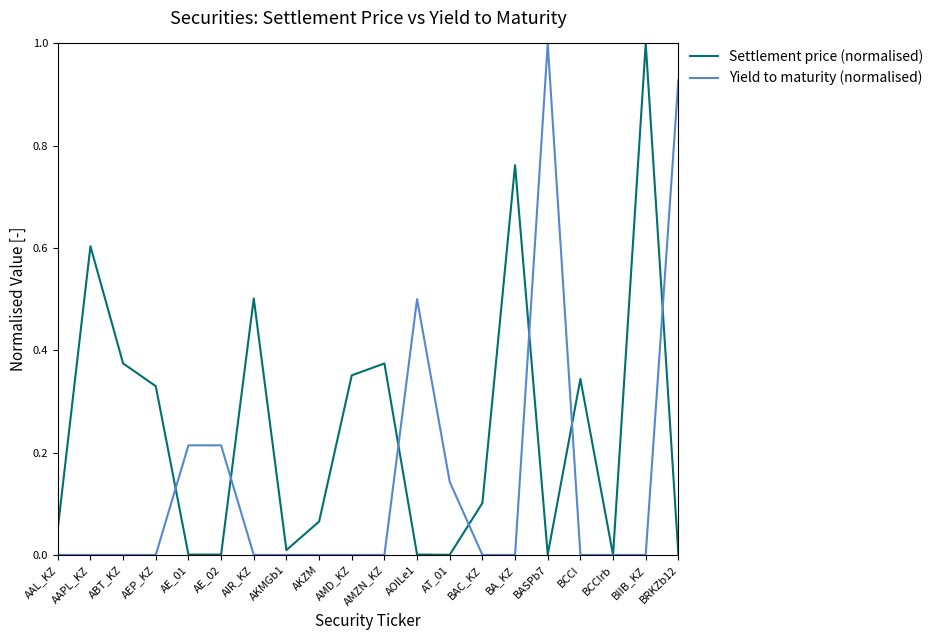

How many lines are shown in the chart?

2